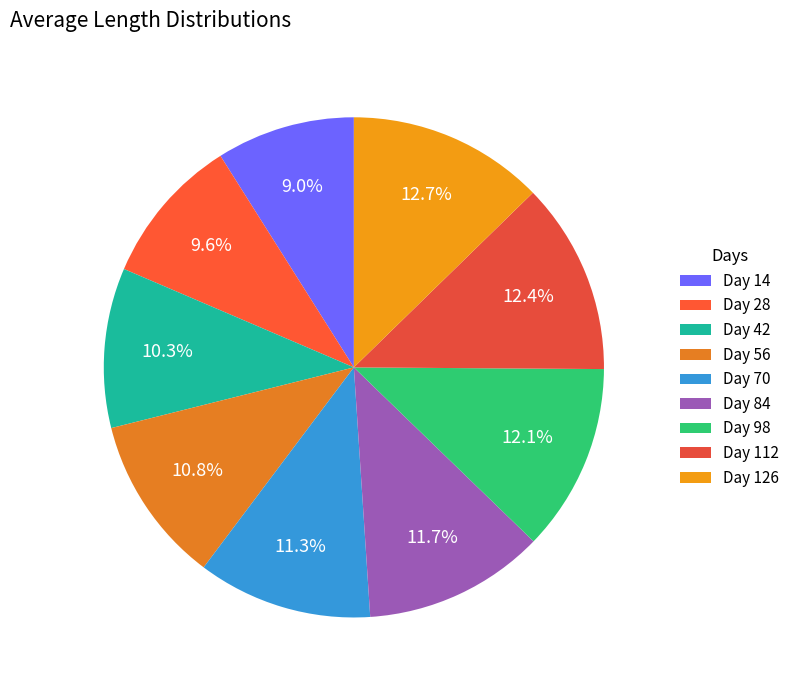

How many slices are in this pie chart?

9